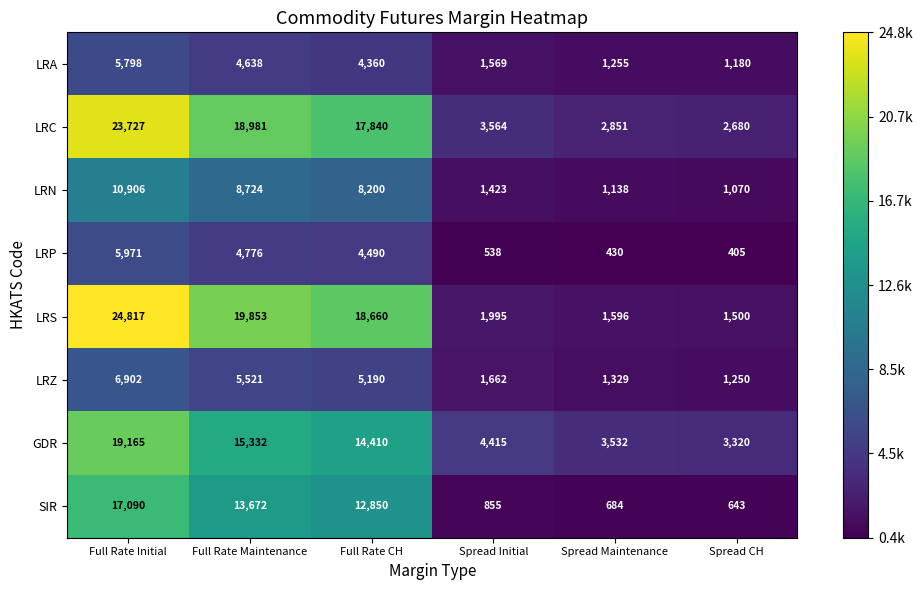

What is the total value across all series at Full Rate CH?

86000